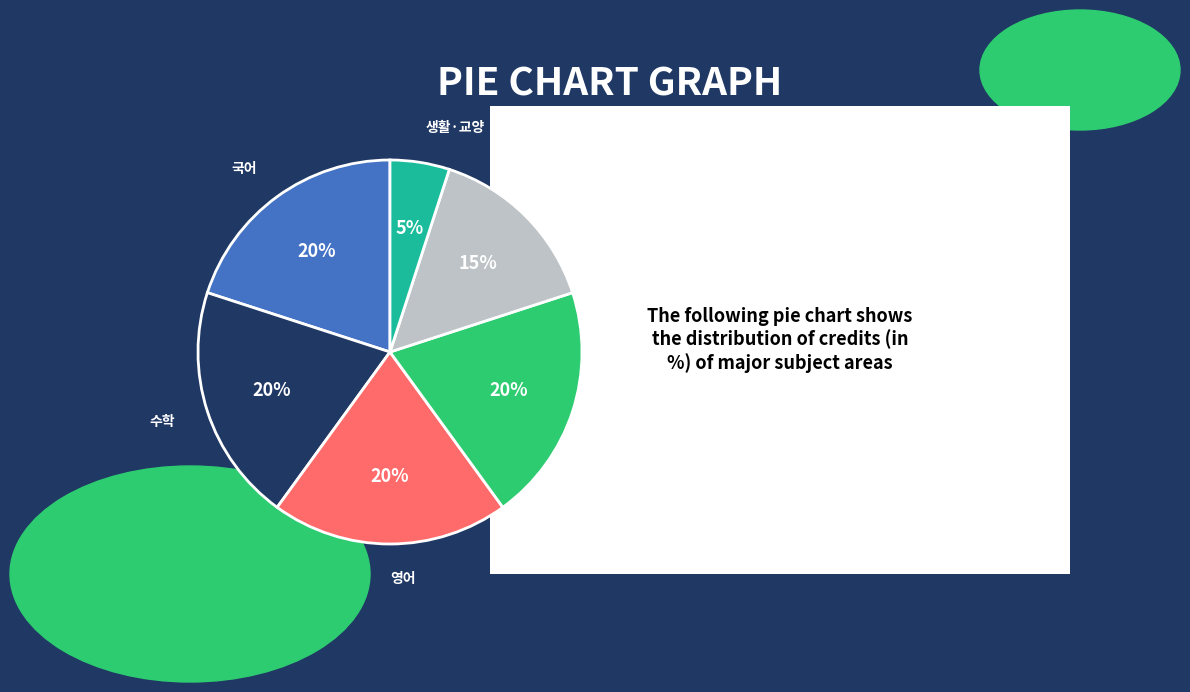

Do 국어 and 체육·예술 together represent more than half of the pie?

No